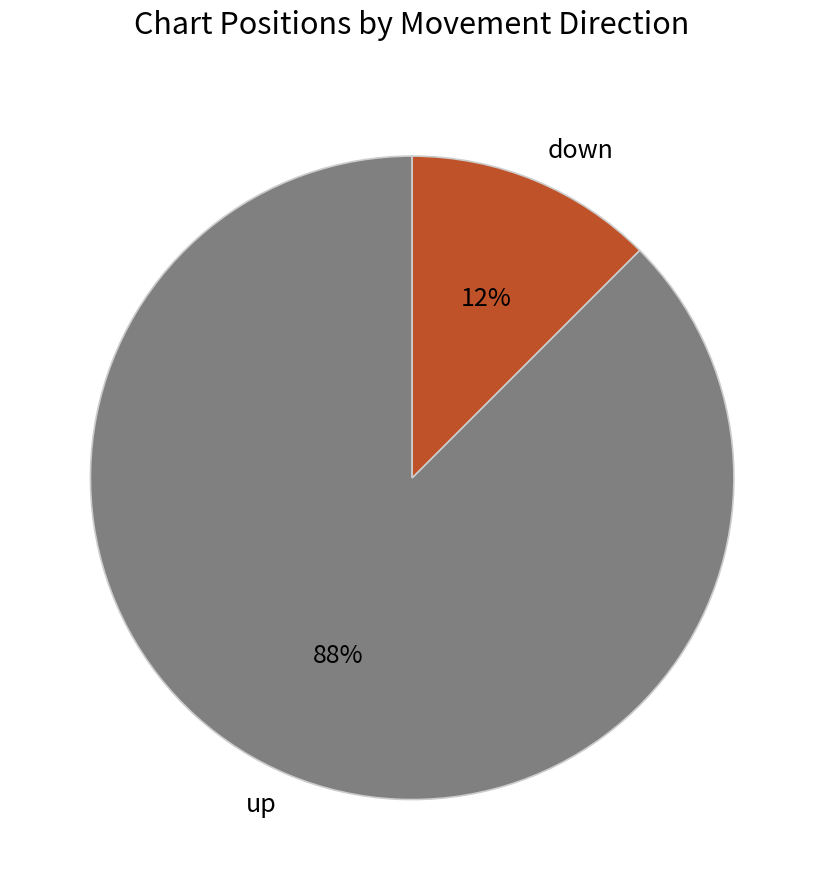

Which has a higher value, down or up?

up